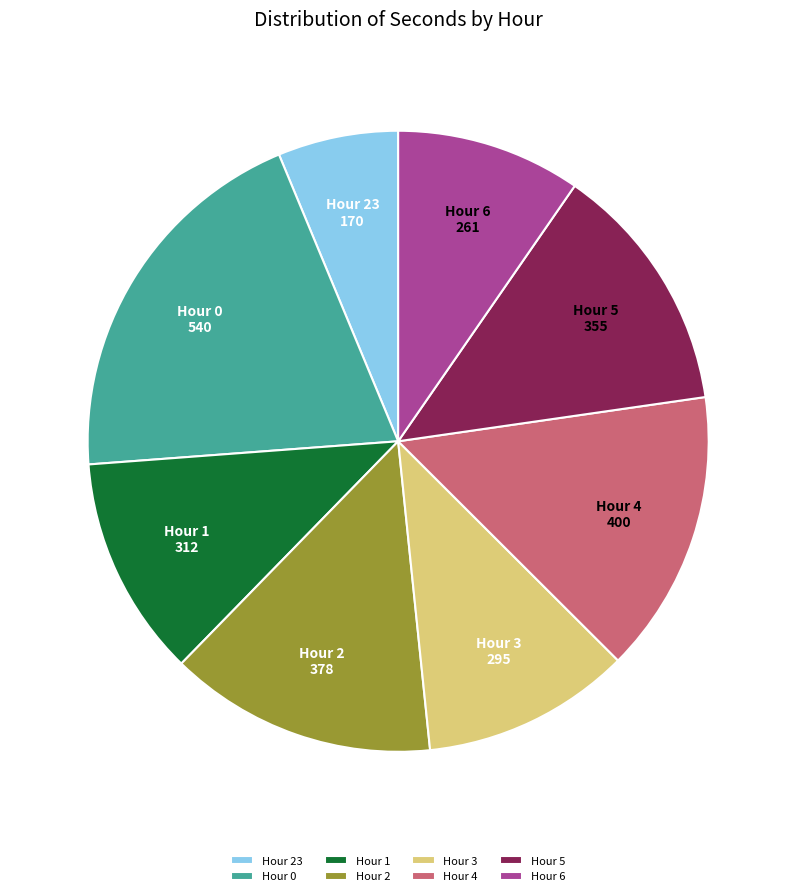

Is it true that Hour 0 is 20% of the pie?

True